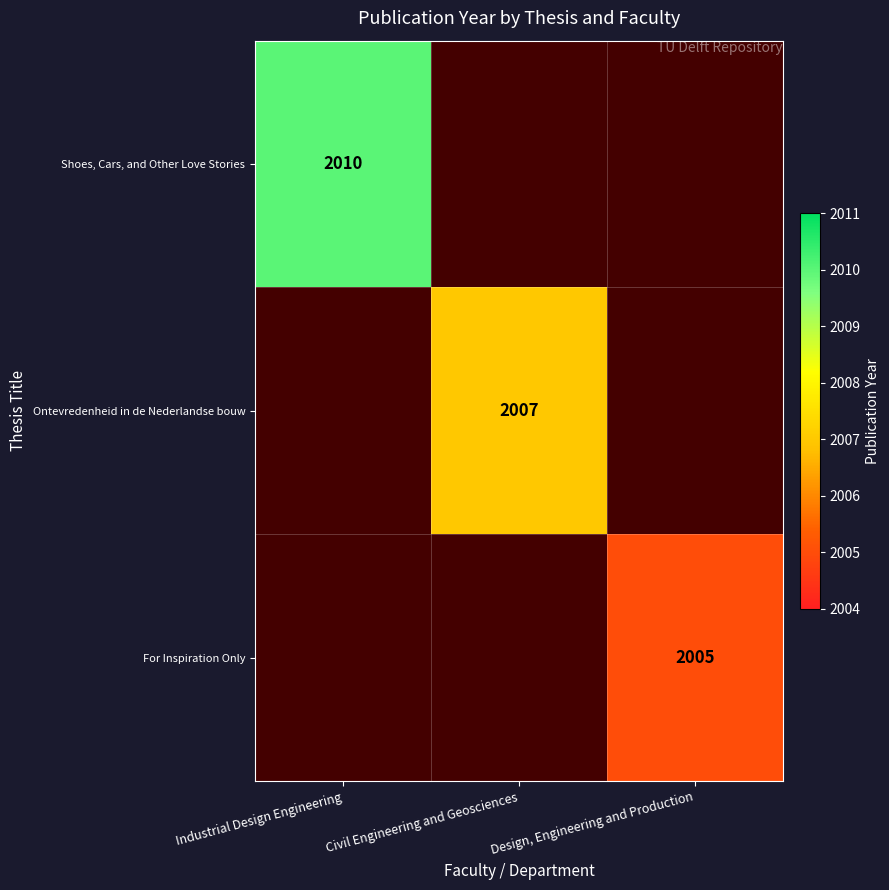

Is it true that Ontevredenheid in de Nederlandse bouw equals 2007 at Civil Engineering and Geosciences?

True